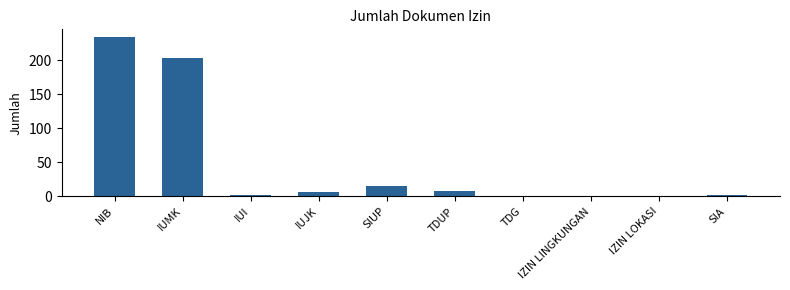

What is the average value?

48